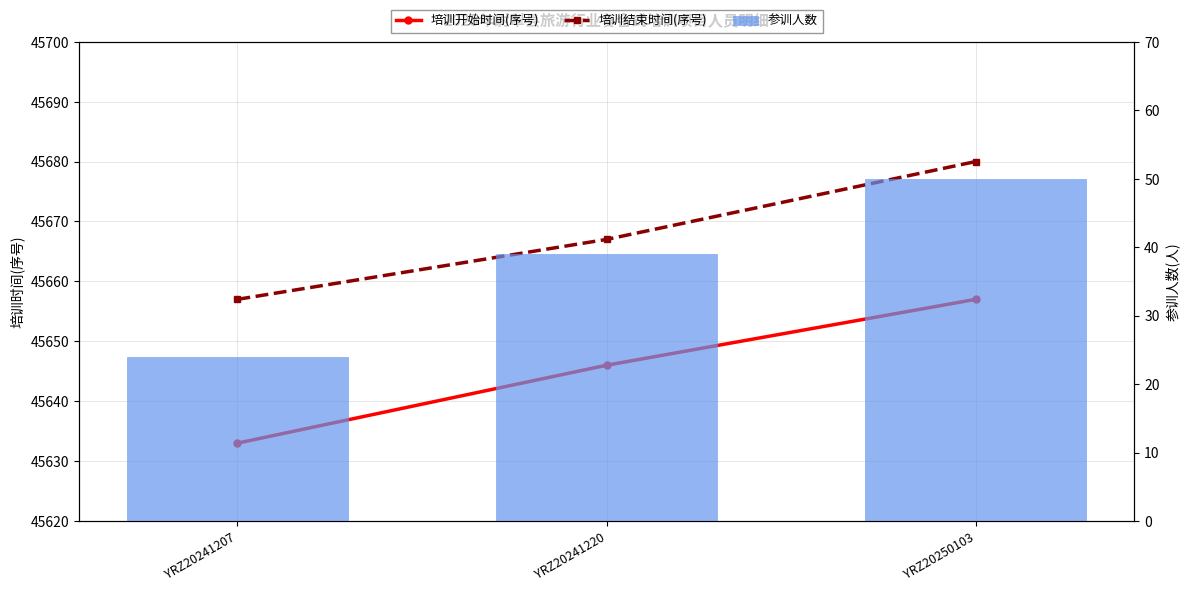

Count the number of categories in the chart.

3